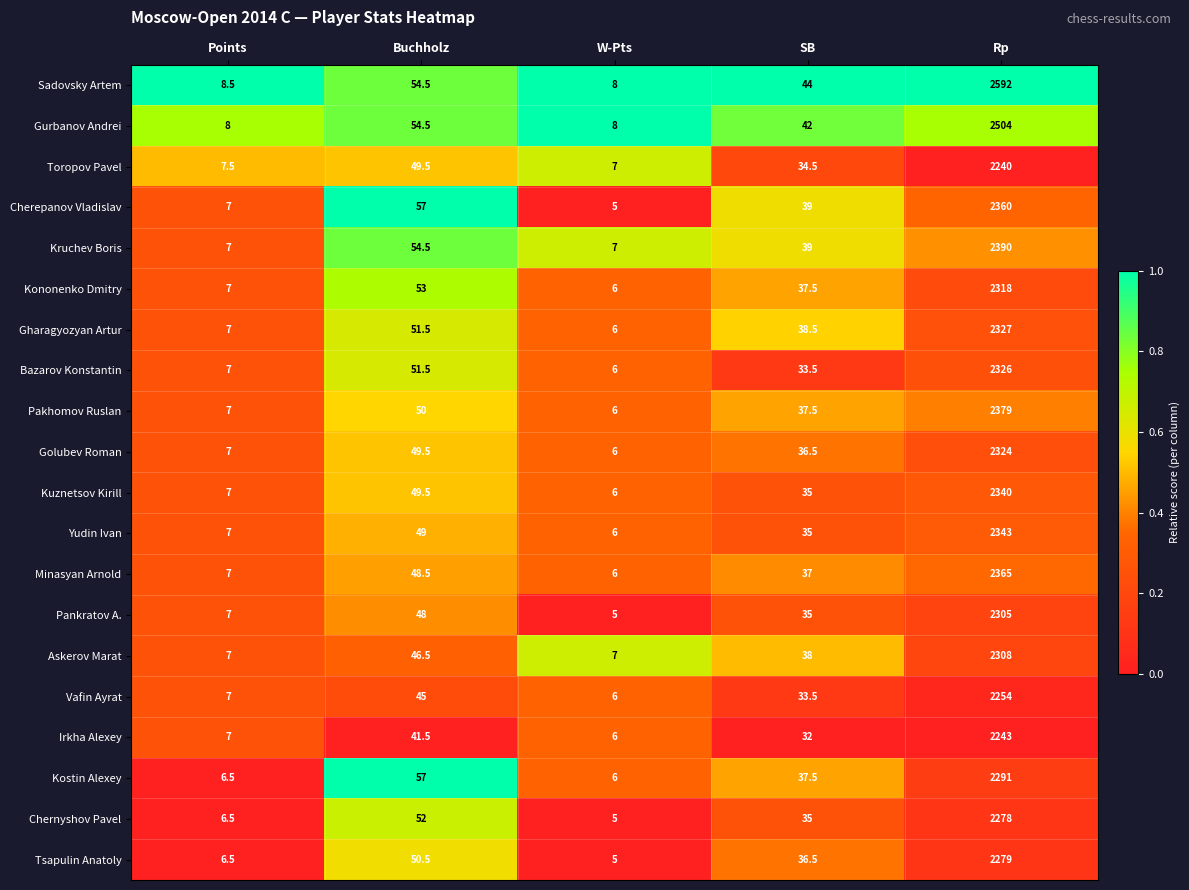

What is the sum of the Pakhomov Ruslan values at Points and SB?

44.5